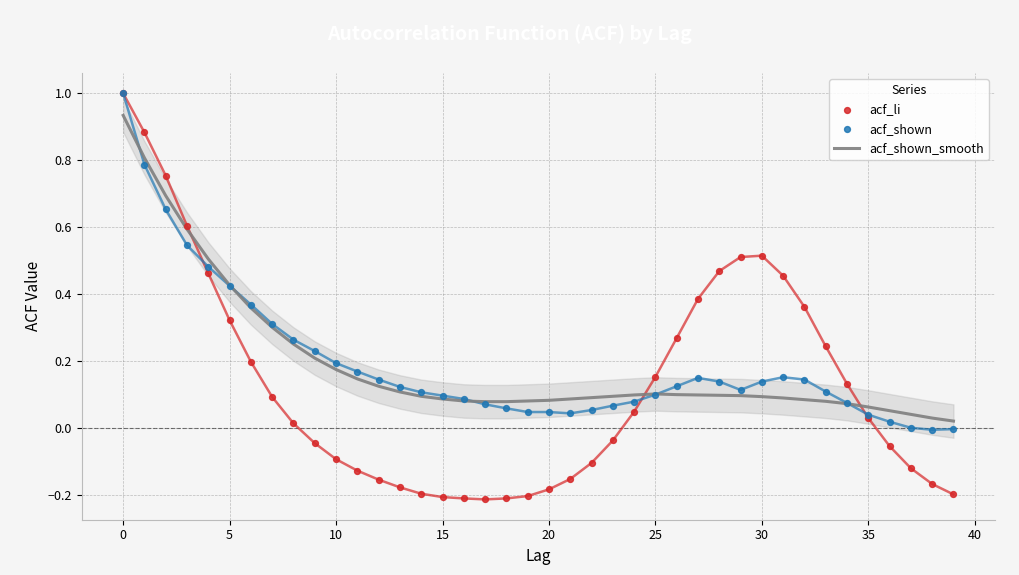

Which series has the largest Y range (max minus min)?

acf_li